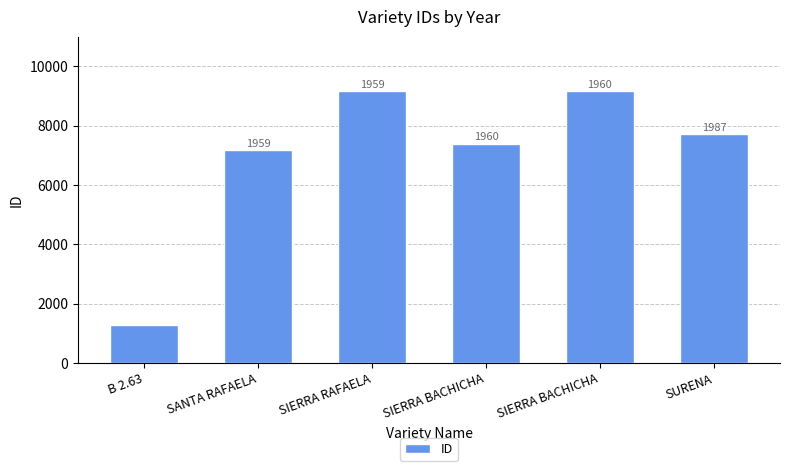

How many bars are there in total?

6